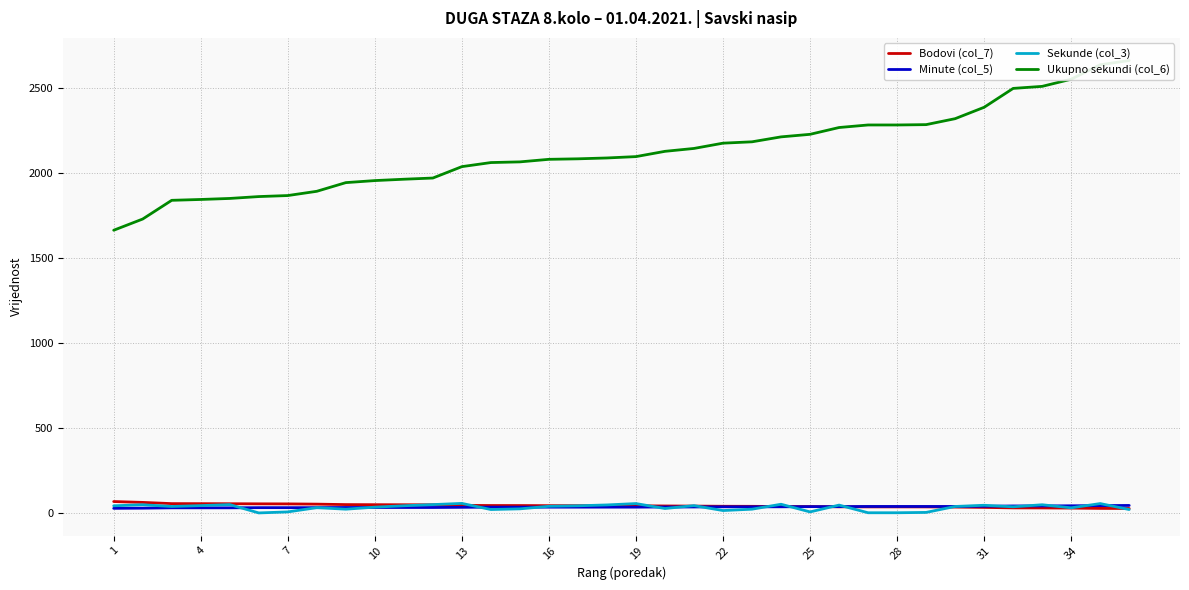

Which series has the largest total across all categories?

Ukupno sekundi (col_6)